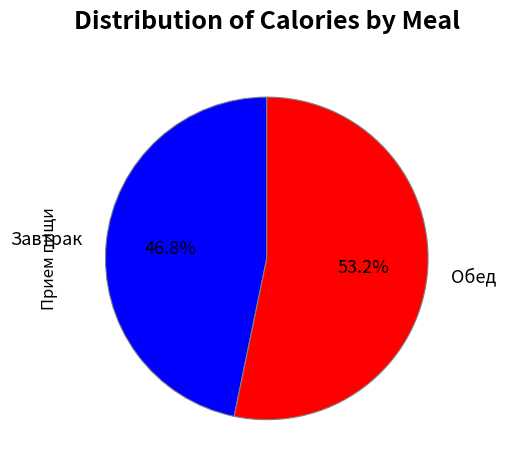

Approximately how many times larger is the value at Завтрак compared to Обед?

0.9